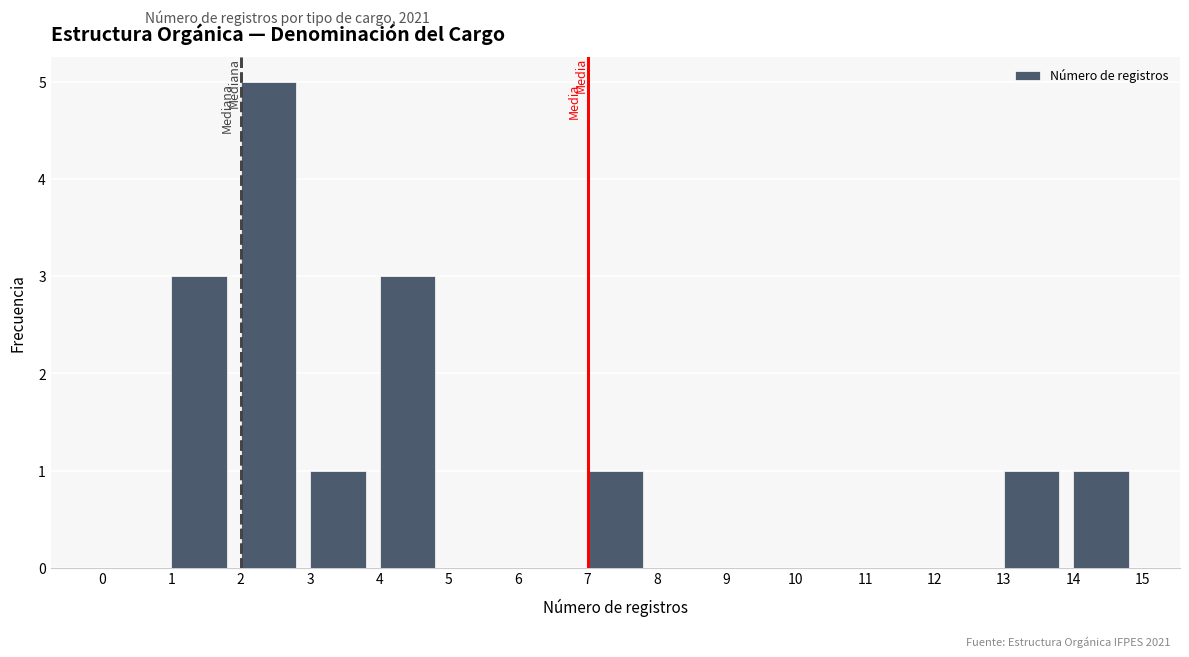

What is the height of the bar covering 13 to 14 on the x-axis? The values are not printed on the chart, so give them approximately, as read against the axis.

1